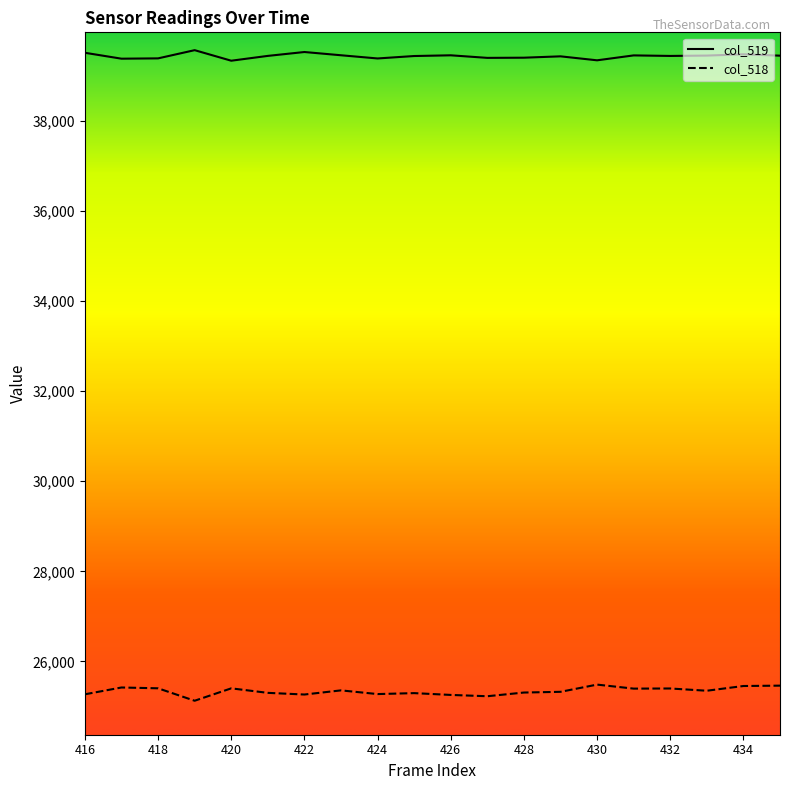

At how many categories does at least one series exceed 33053?

20